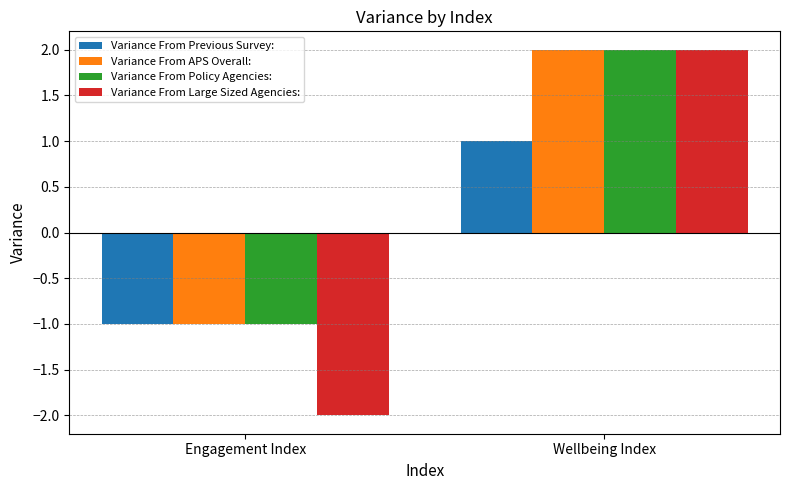

Read the Variance From Previous Survey: value at Engagement Index.

-1